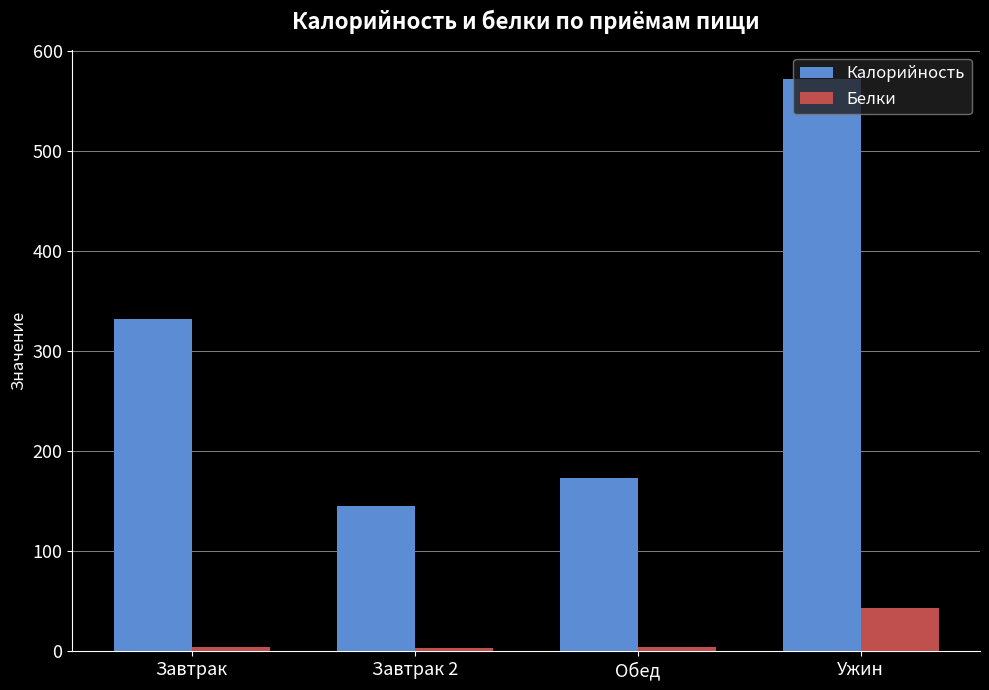

What is the difference between the maximum and minimum values in the Калорийность series?

426.9